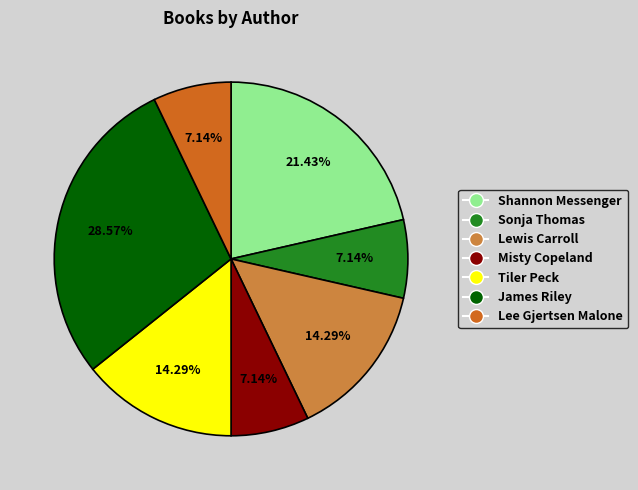

To the nearest percent, what is the difference between the Misty Copeland and Shannon Messenger slice percentages?

14%